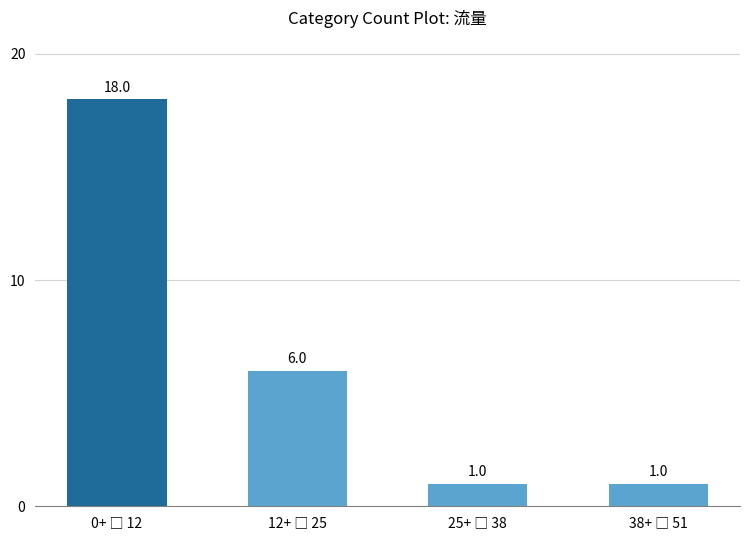

How many data points are less than 6?

2